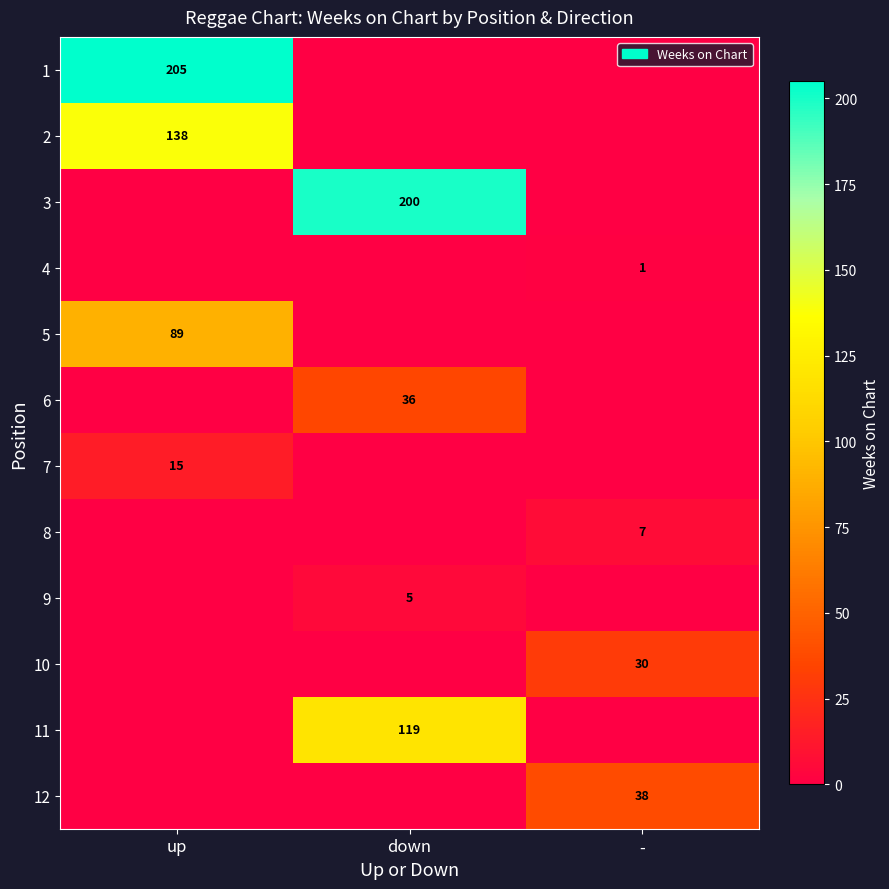

The 5 series shows 89 at up. True or false?

True